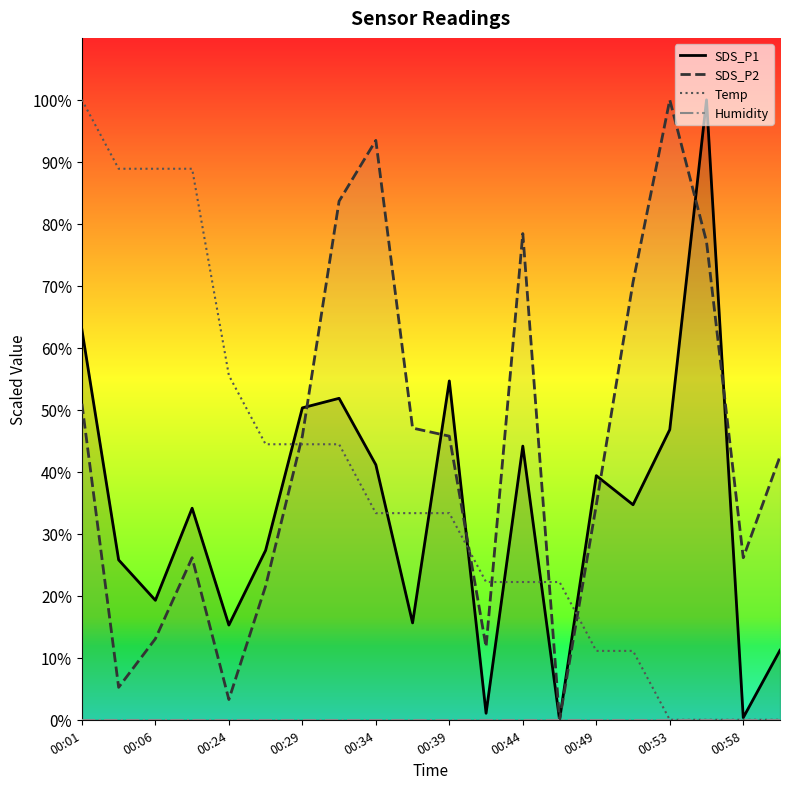

What is the highest value of the Temp series?

100.0